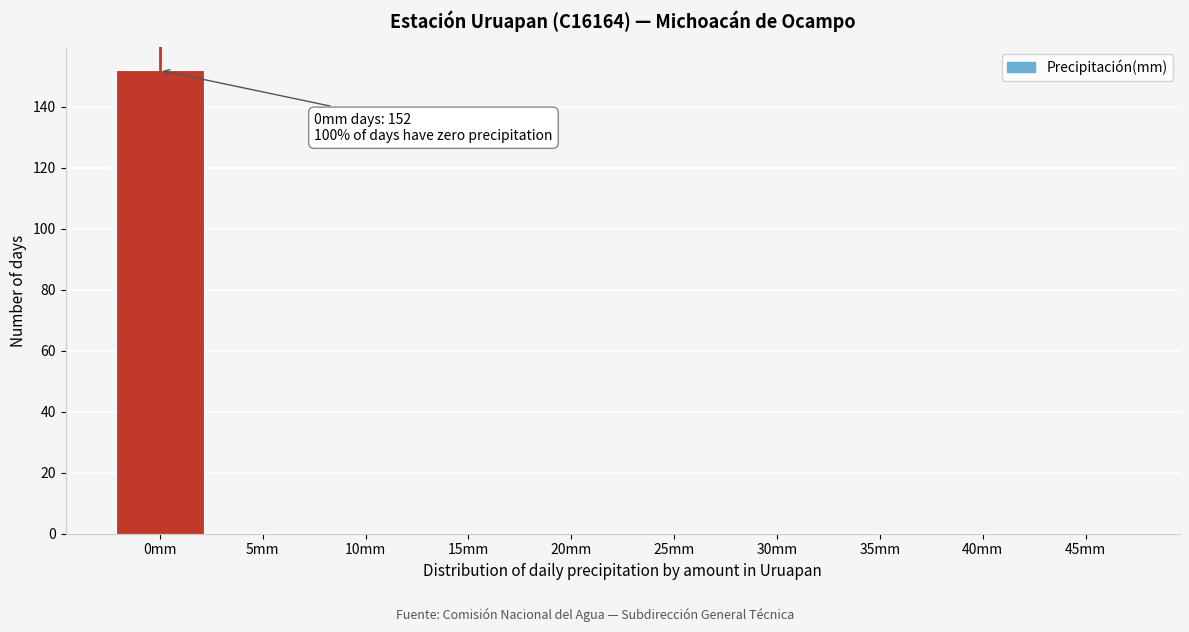

What is the greatest value displayed?

152